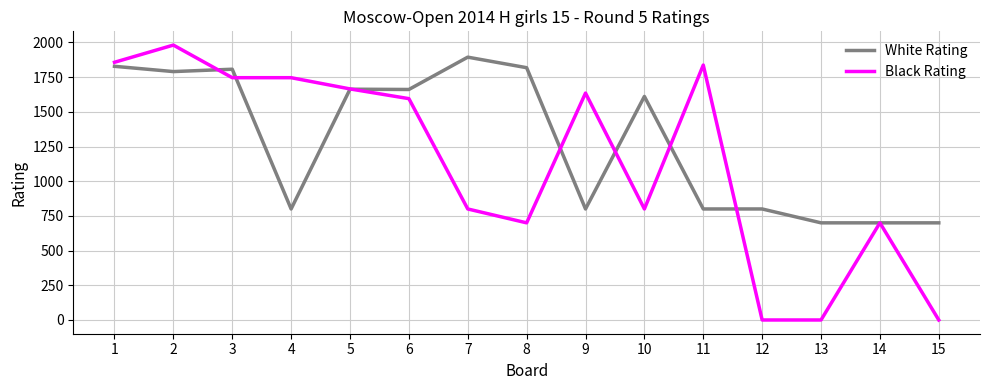

Which series changed the most between 4 and 10?

Black Rating